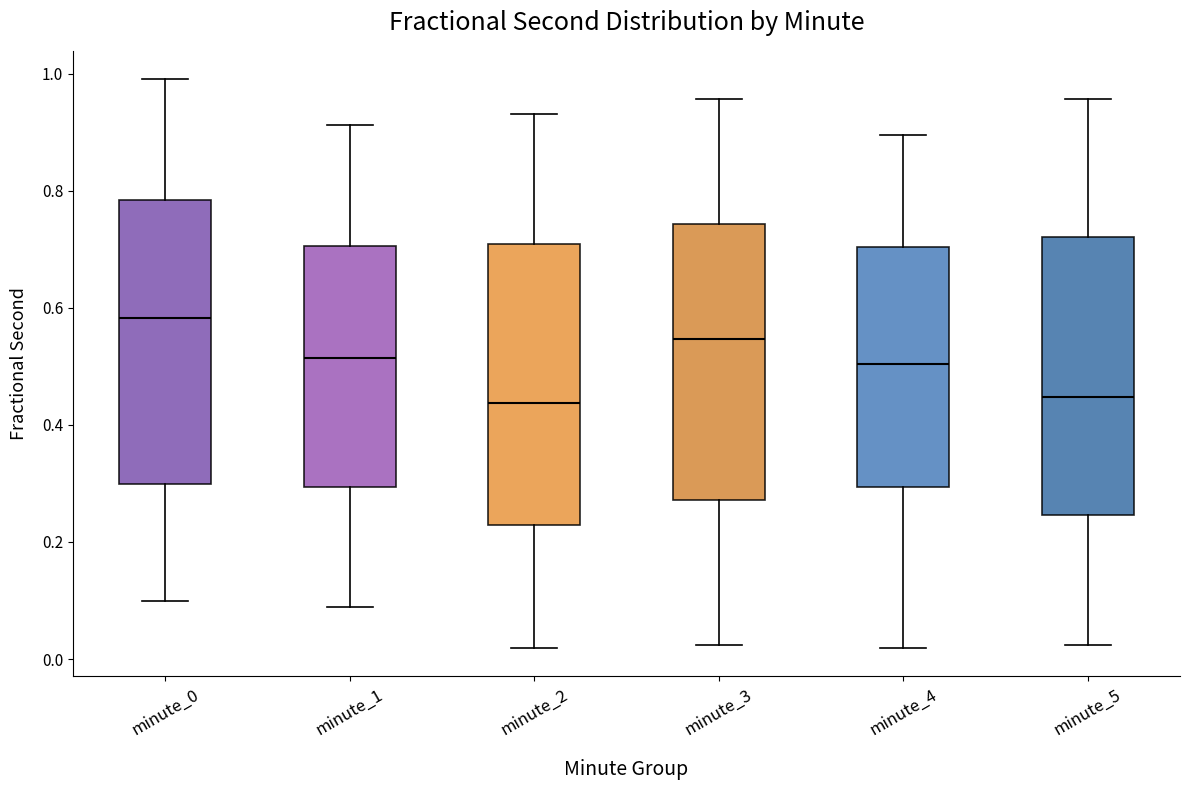

Where is the lower edge of the box for minute_0 on the y-axis? The values are not printed on the chart, so give them approximately, as read against the axis.

0.30